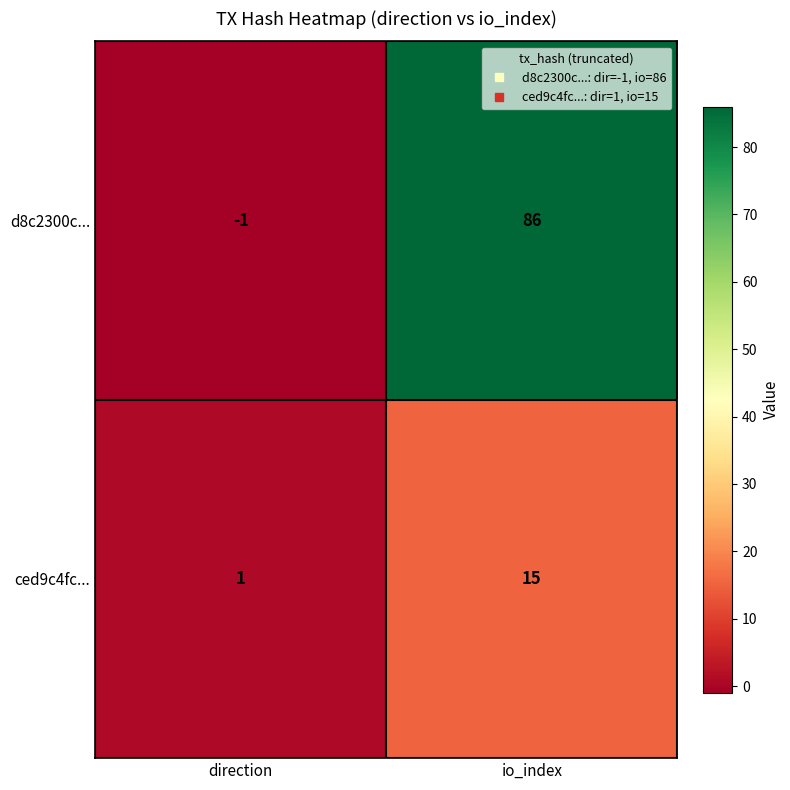

Reading left to right, what are all the values shown in this chart?

d8c2300c...: direction=-1	io_index=86
ced9c4fc...: direction=1	io_index=15